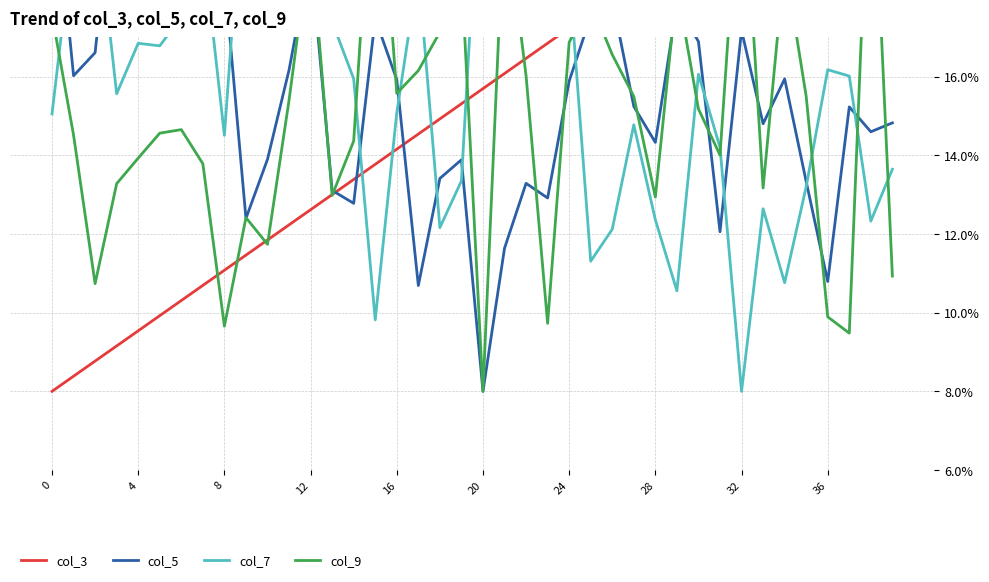

At which category is the sum across all series the highest?

38